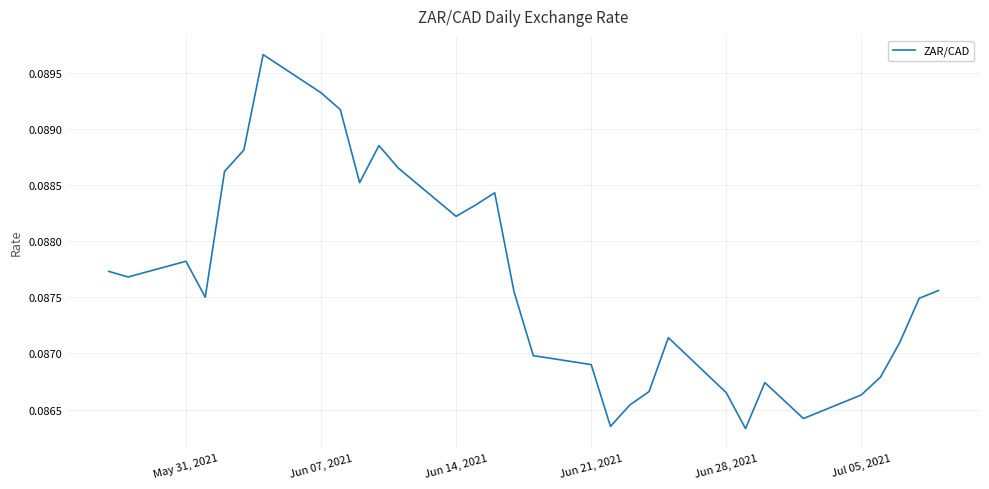

How many lines are shown in the chart?

1